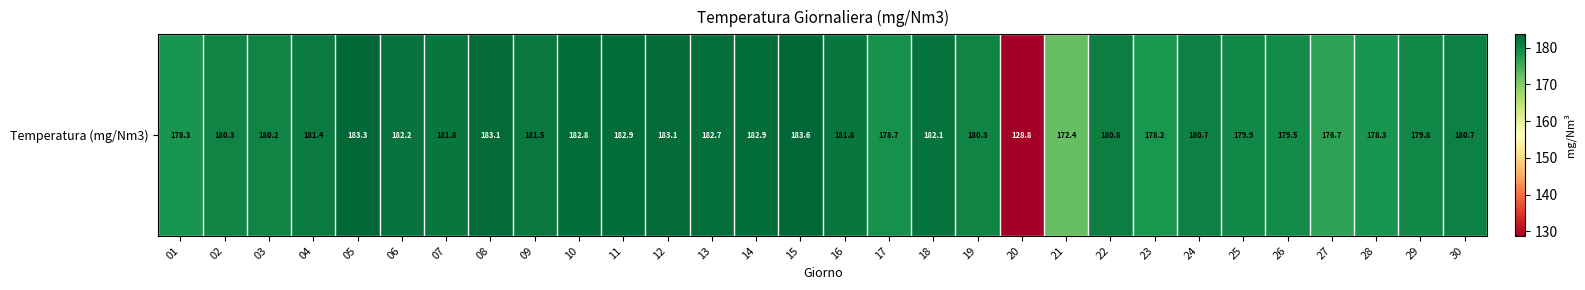

At which category does the chart reach its minimum across all series?

20